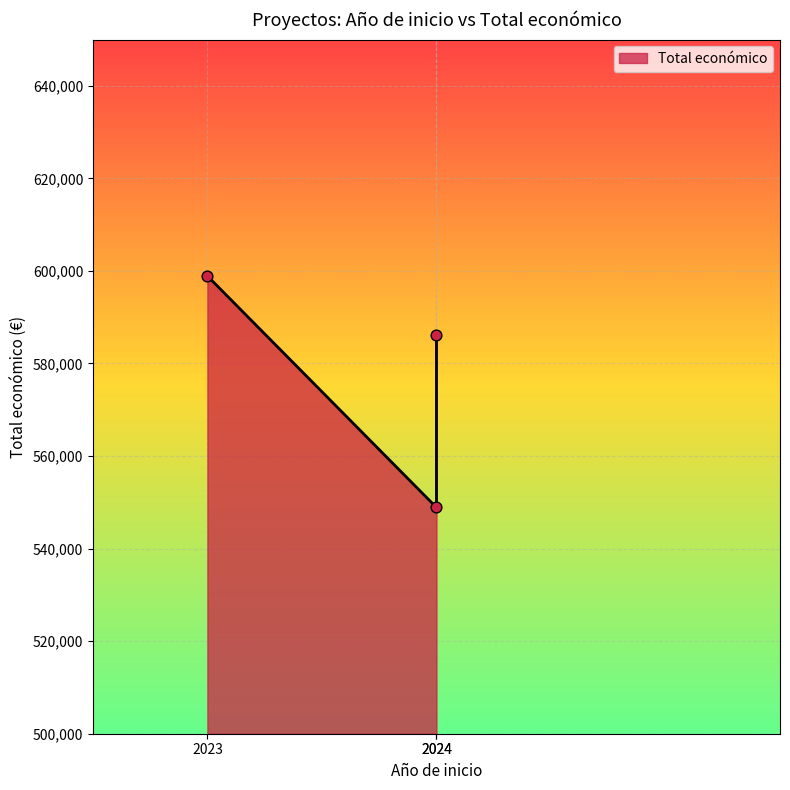

Between 2024 and 2023, which is larger?

2023